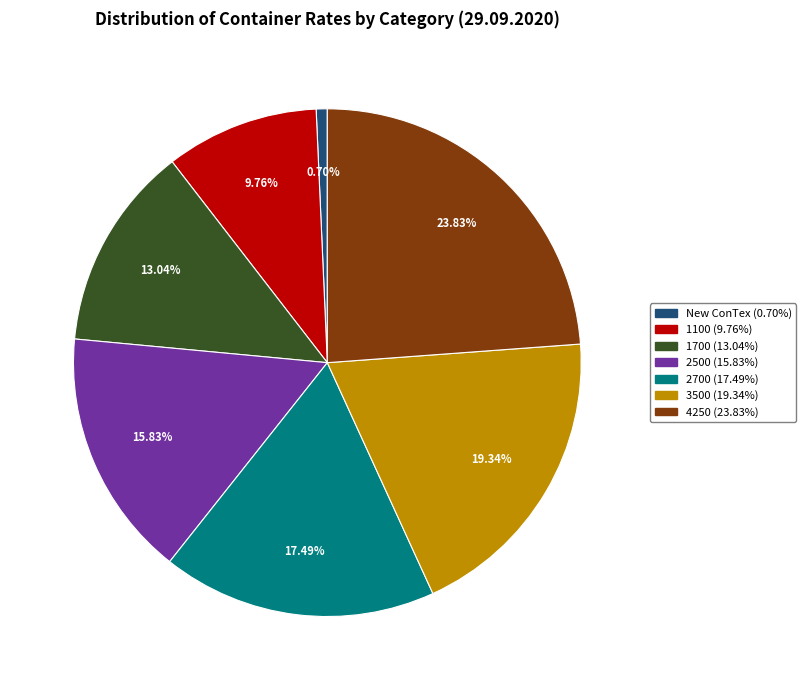

To the nearest percent, what is the difference between the largest and smallest slice percentages?

23%